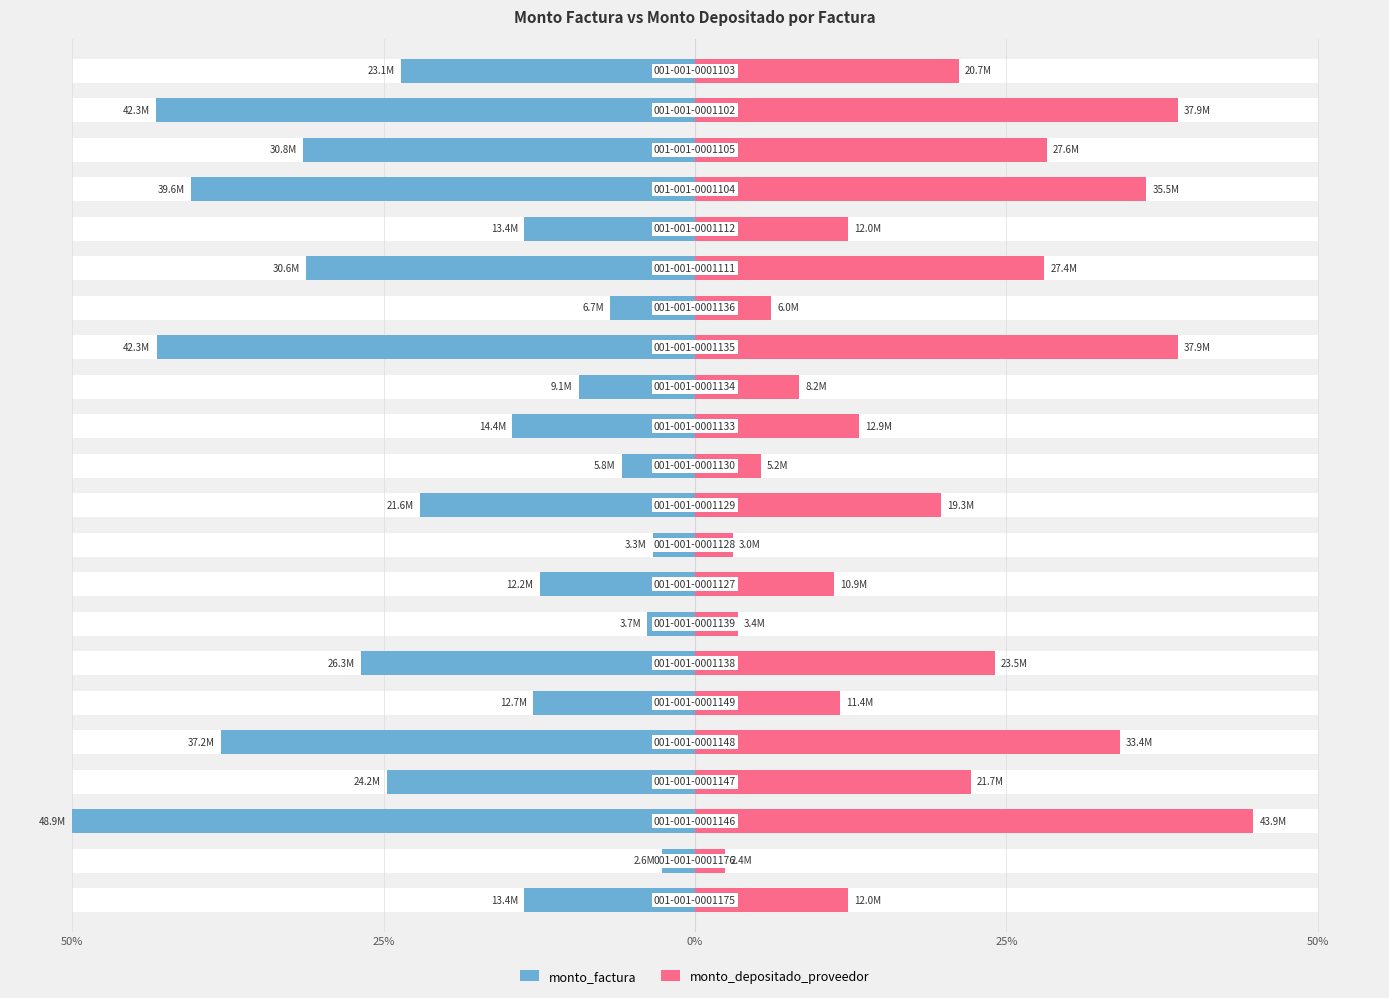

Does the chart contain stacked bars?

No